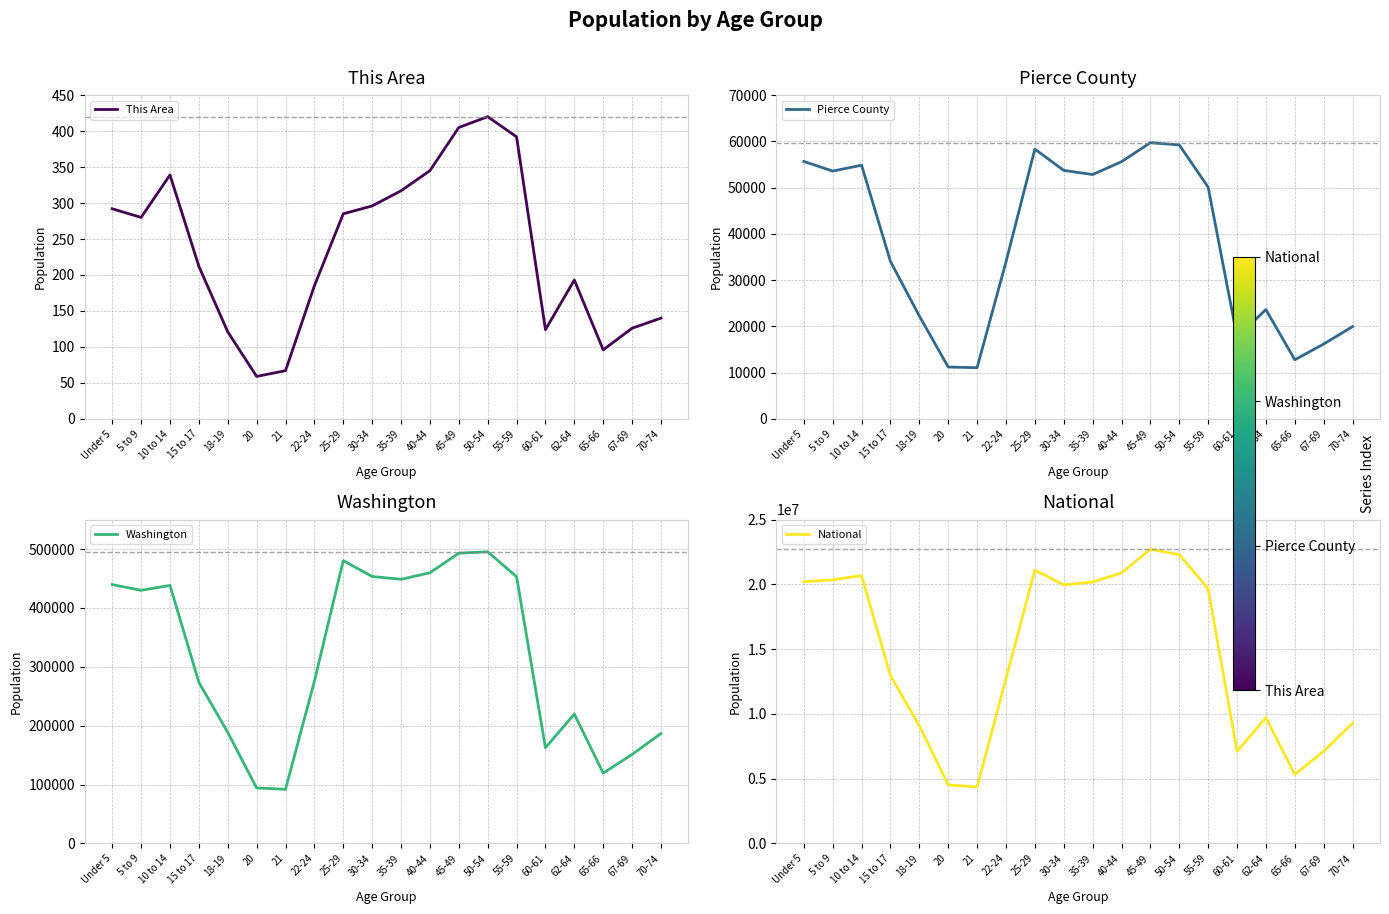

What is the difference between the highest and lowest values at 65-66?

5319806